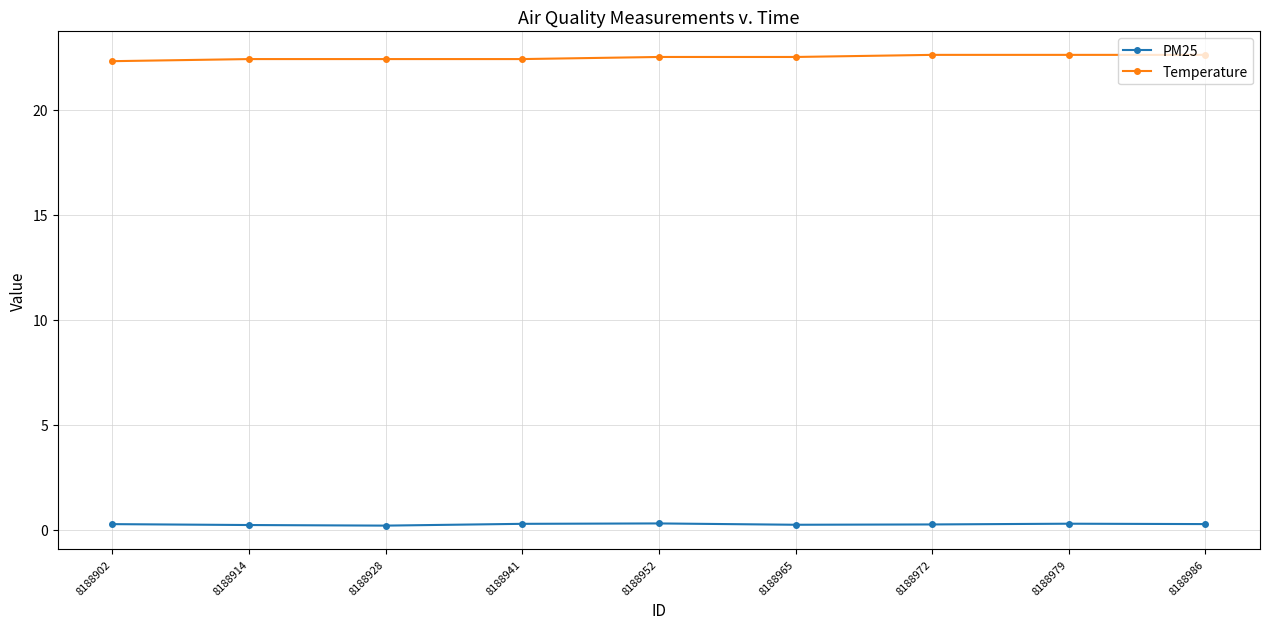

At how many categories does at least one series exceed 4?

9